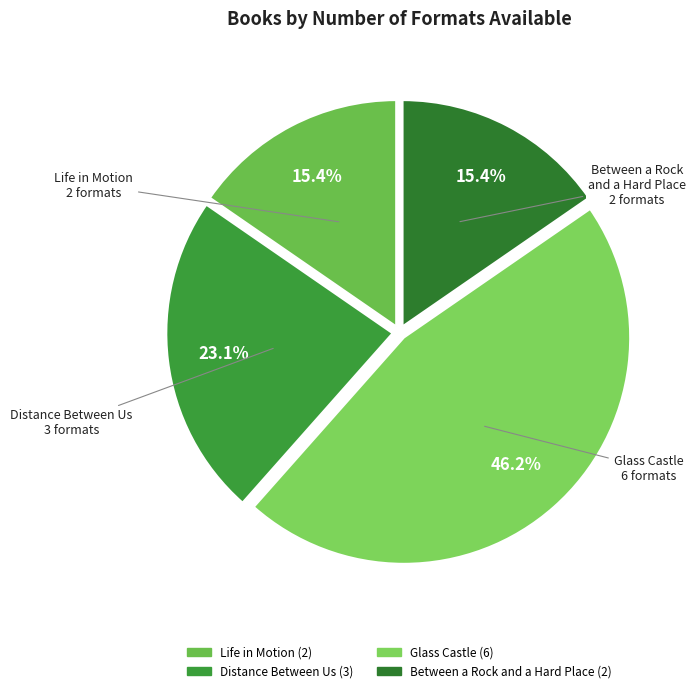

Which has a higher value, Glass Castle or Distance Between Us?

Glass Castle